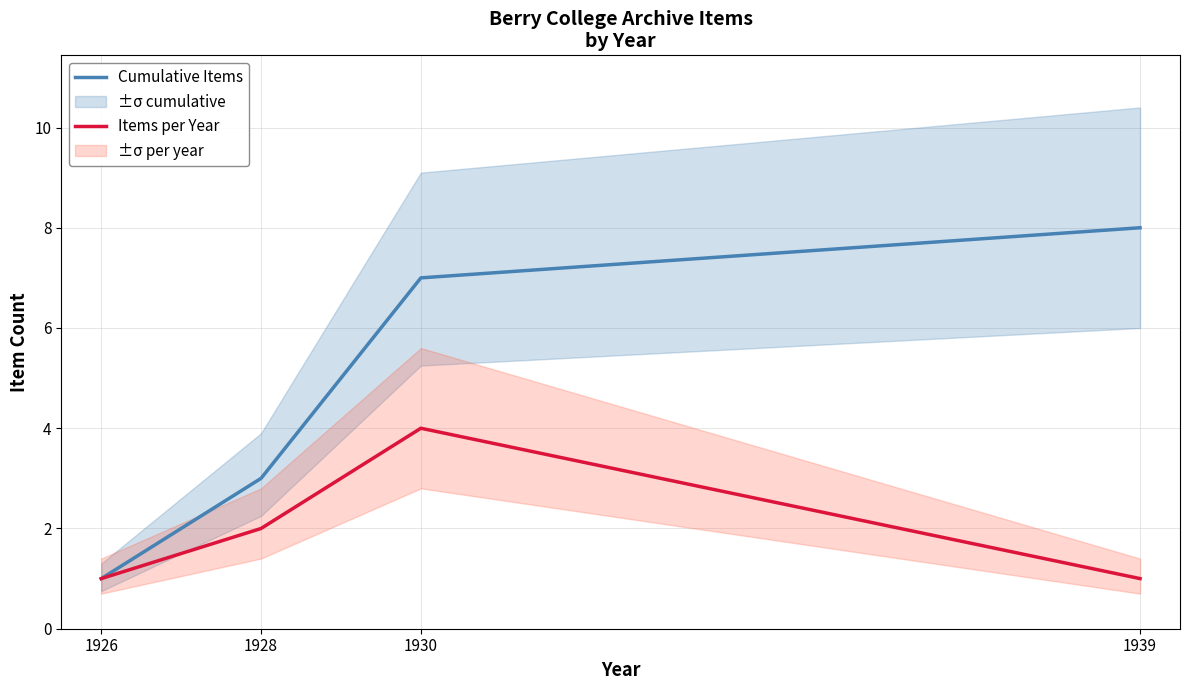

True or false: Cumulative Items and Items per Year cross at least once.

False